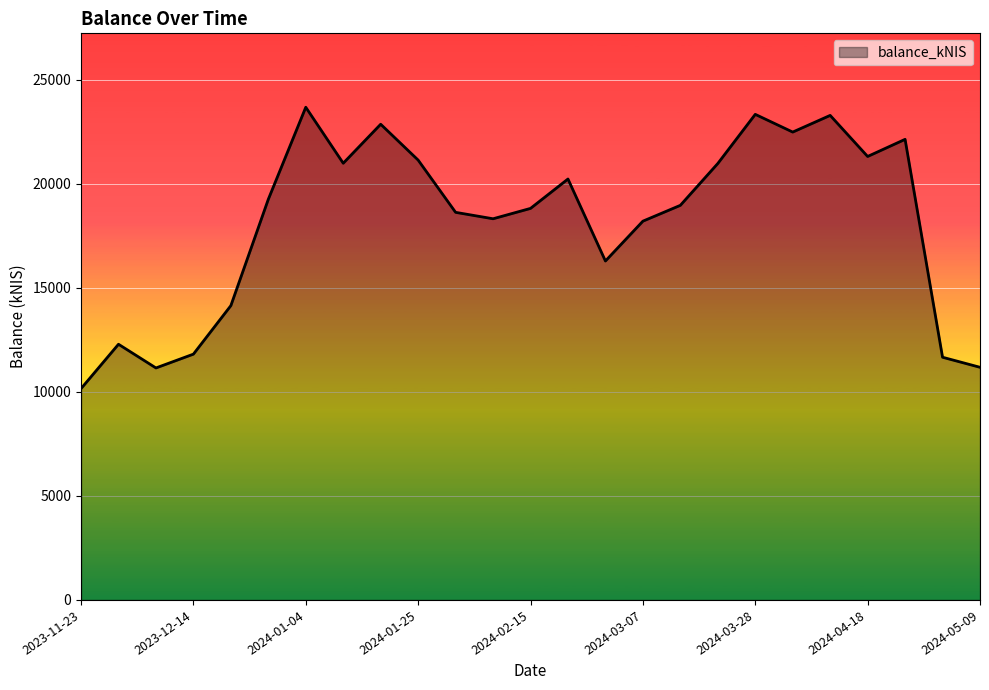

How many values are below 18966?

12